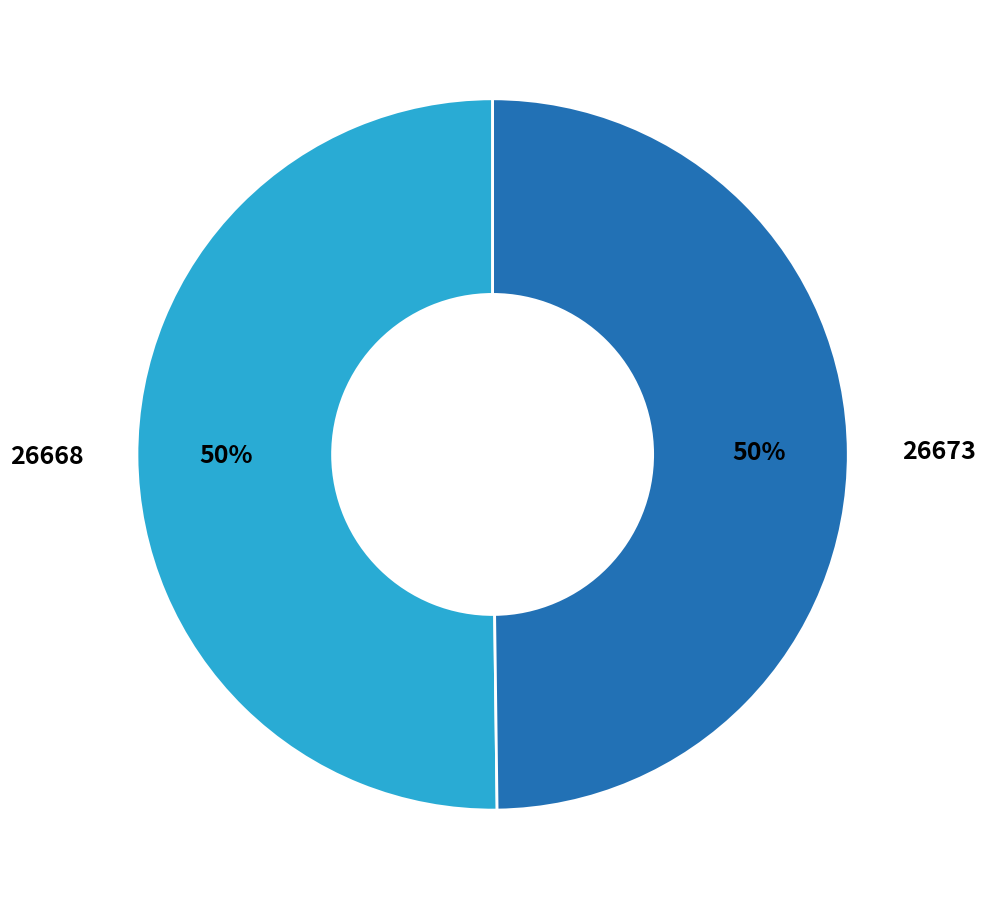

To the nearest percent, what portion does 26668 represent?

50%